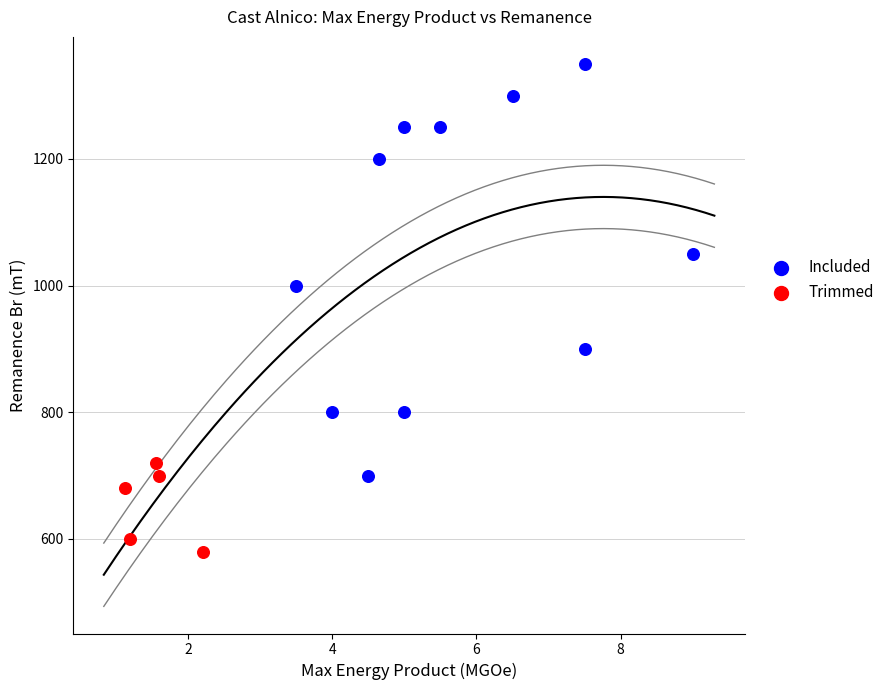

Which series contains the lowest Y value?

Trimmed